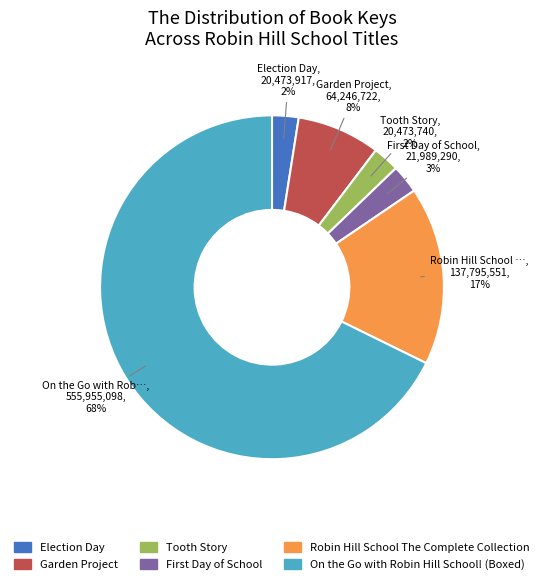

To the nearest percent, what is the combined percentage of Robin Hill School The Complete Collection and Tooth Story?

19%